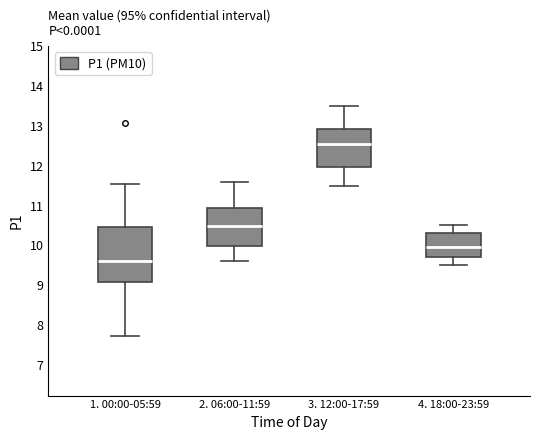

Reading left to right, read every box against the y-axis: the position of its median line, the range the box covers, and the ends of its whiskers. The values are not printed on the chart, so give them approximately, as read against the axis.

1. 00:00-05:59: median 9.6, box 9.1 to 10.5, whiskers 7.7 to 11.5
2. 06:00-11:59: median 10.5, box 10.0 to 10.9, whiskers 9.6 to 11.6
3. 12:00-17:59: median 12.6, box 12.0 to 12.9, whiskers 11.5 to 13.5
4. 18:00-23:59: median 10.0, box 9.7 to 10.3, whiskers 9.5 to 10.5